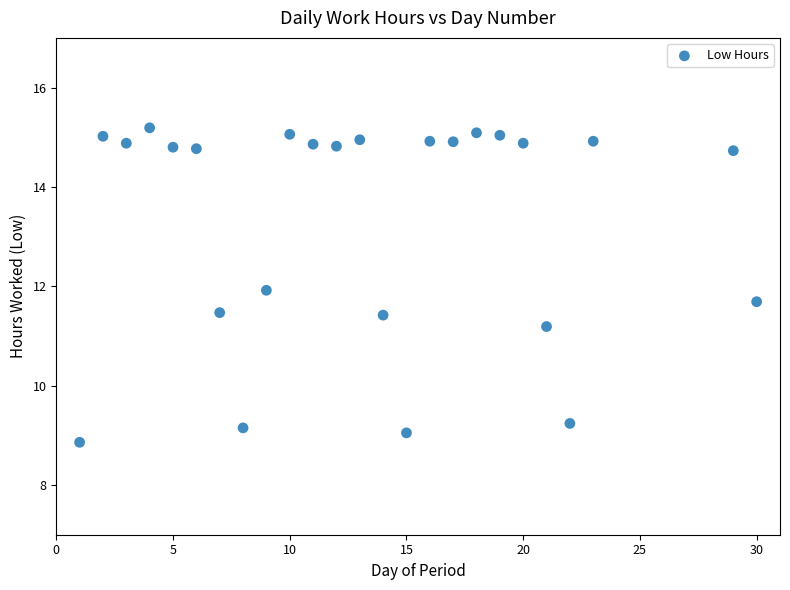

What is the range of Y values (max minus min)?

6.3